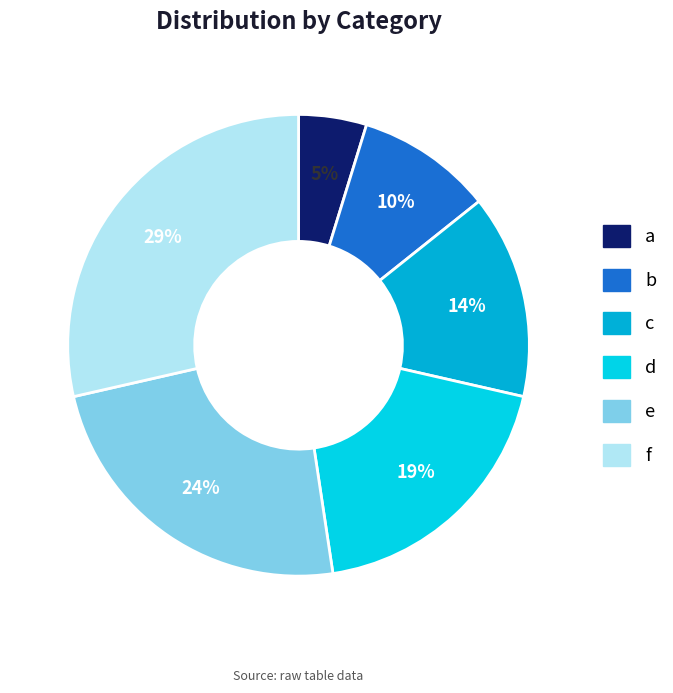

Approximately how many times larger is the value at b compared to a?

2.0